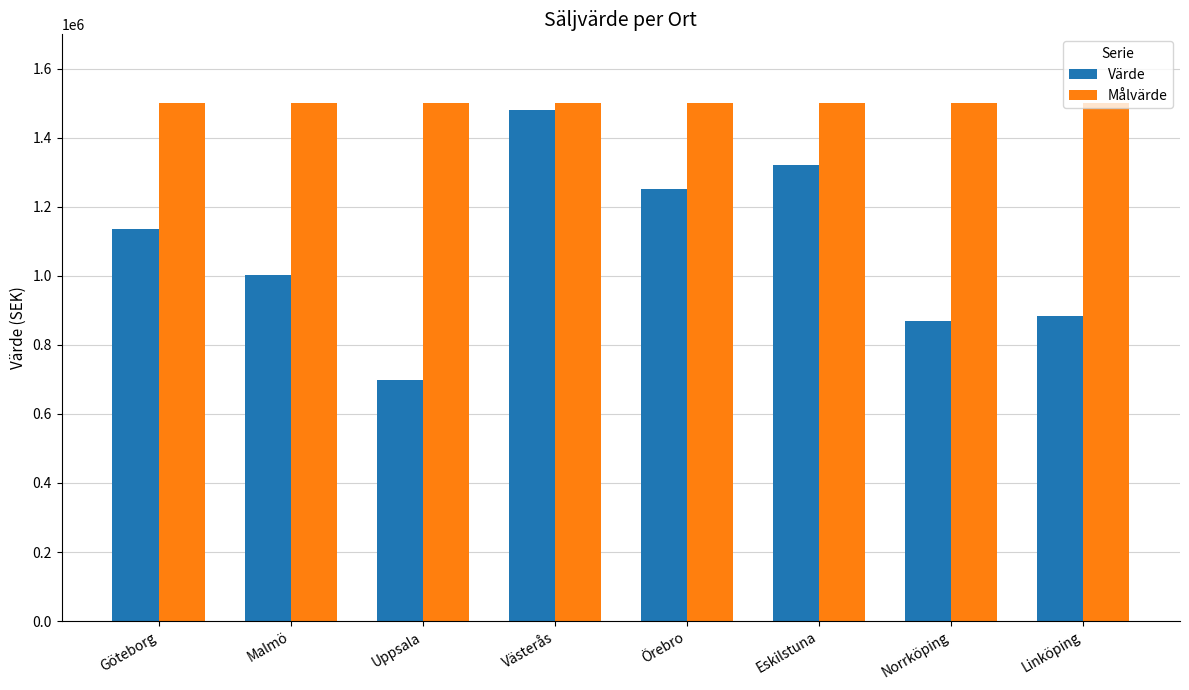

Which series has the largest total across all categories?

Målvärde